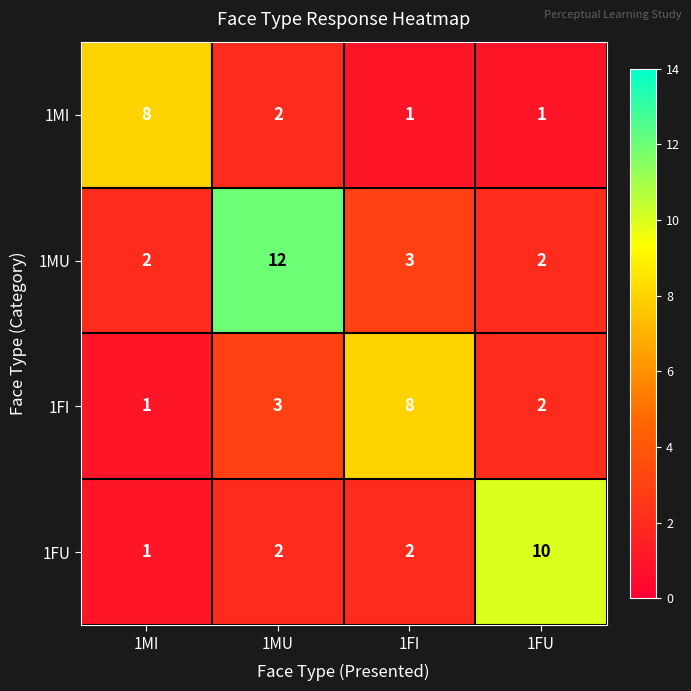

What is the difference between the 1MI values at 1MI and 1MU?

6